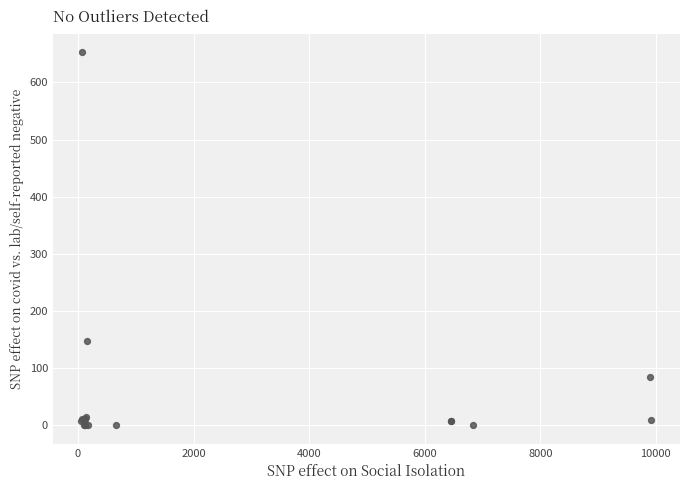

What Y value in the scatter plot is closest to 326?

147.0